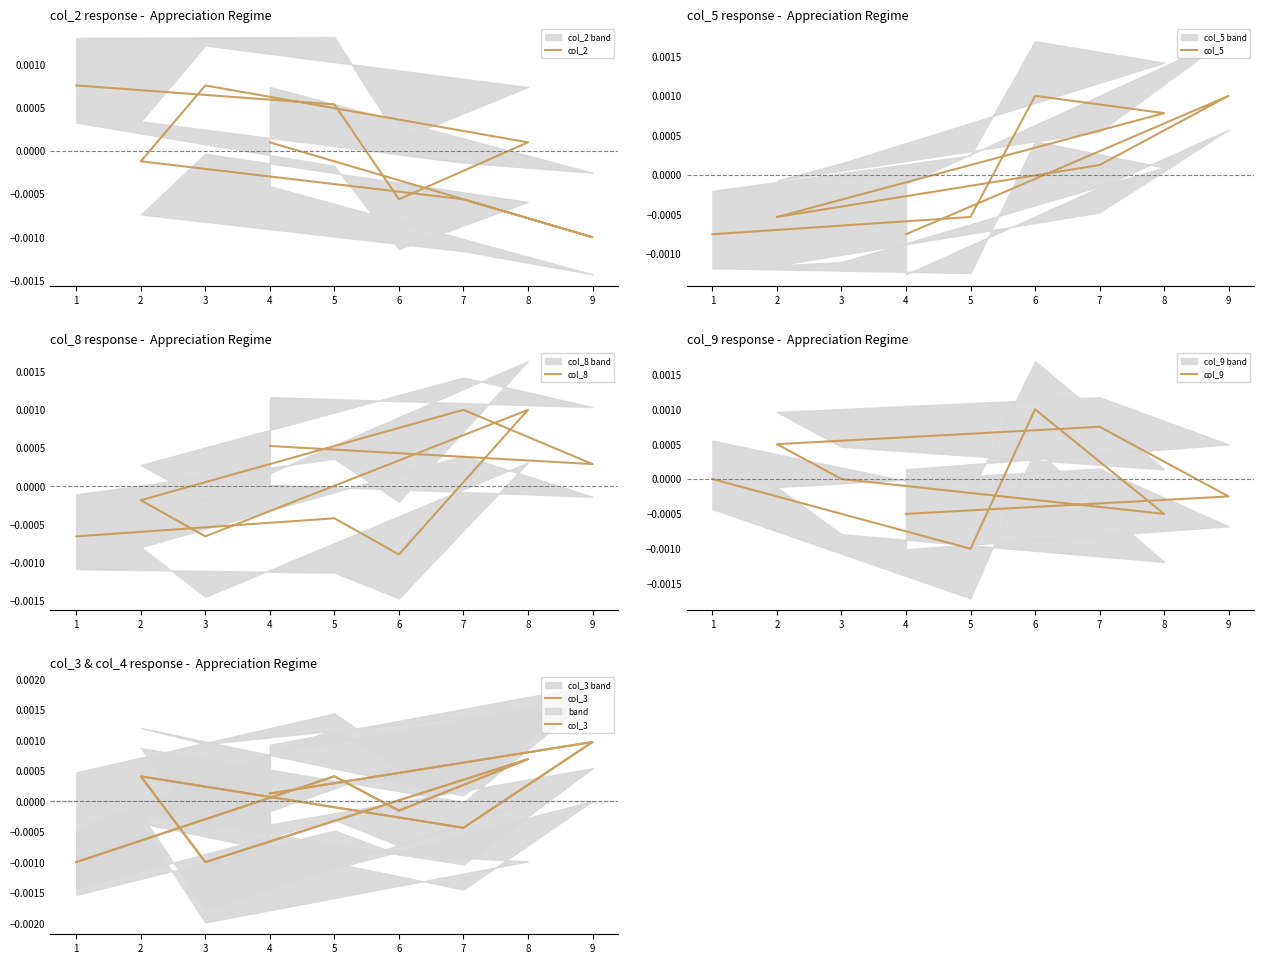

What position from the right is 7?

3